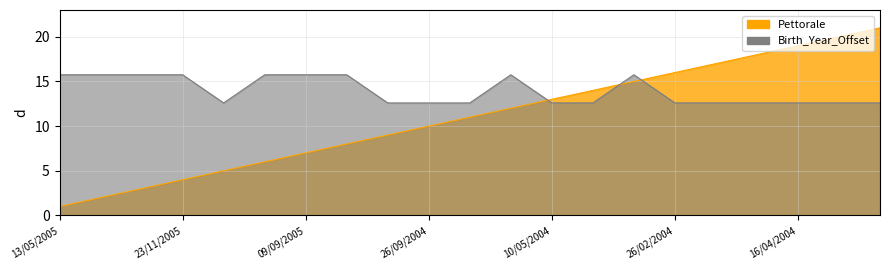

Between 26/02/2004 and 23/11/2005, which is larger?

26/02/2004